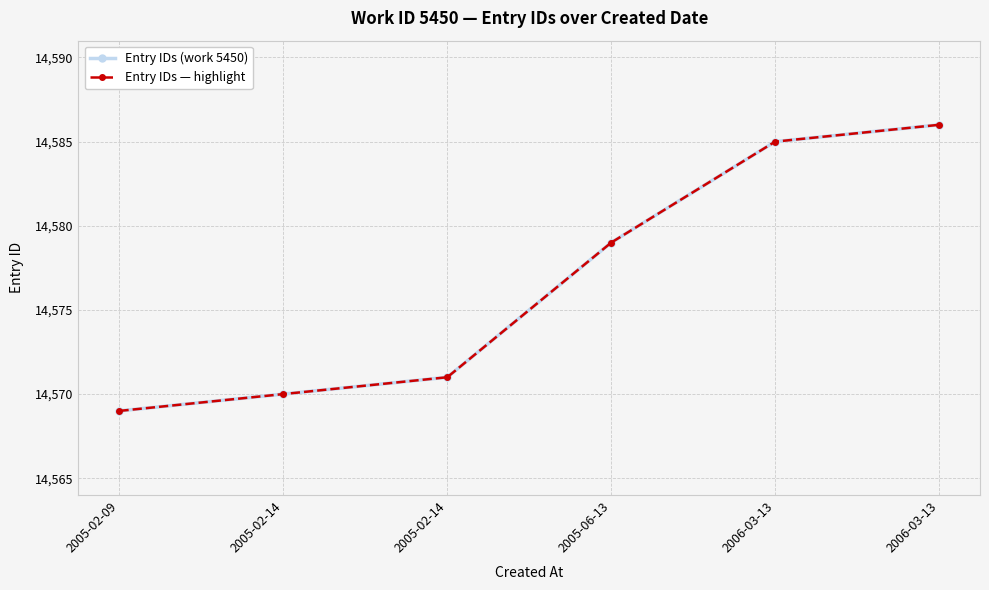

Does the chart have visible grid lines?

Yes